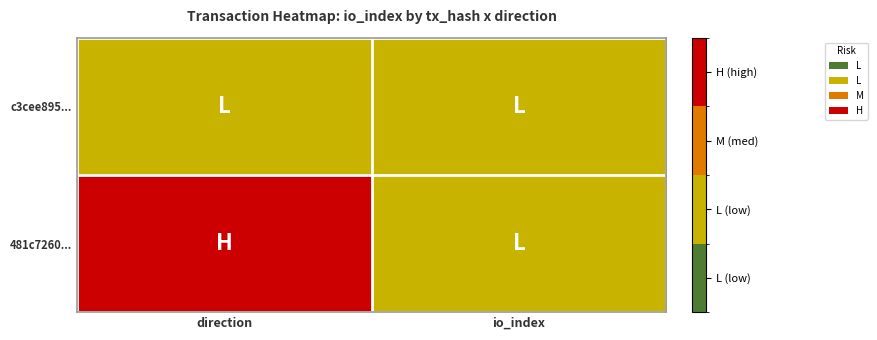

At how many categories does at least one series exceed 2?

1